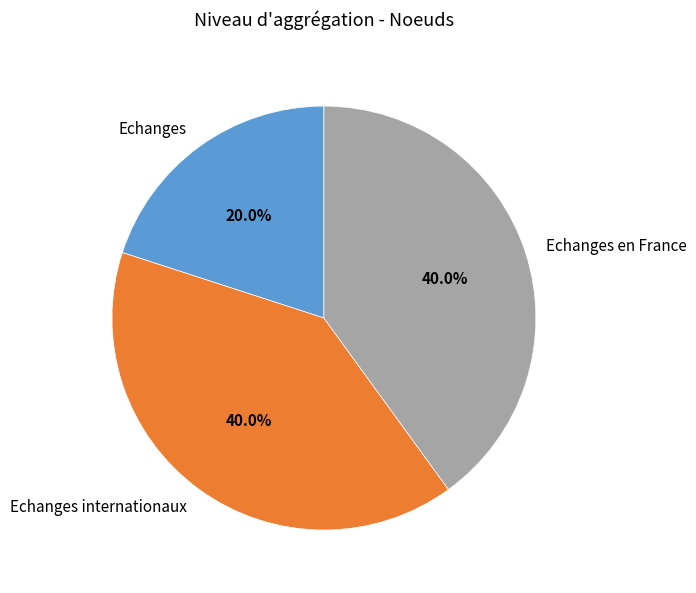

What is the smallest slice in the pie chart?

Echanges